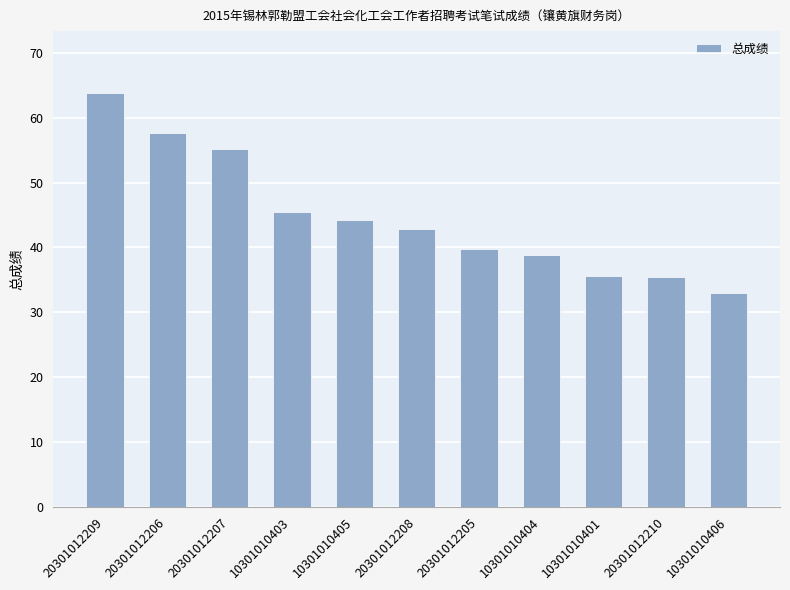

What position from the left is 20301012209?

1